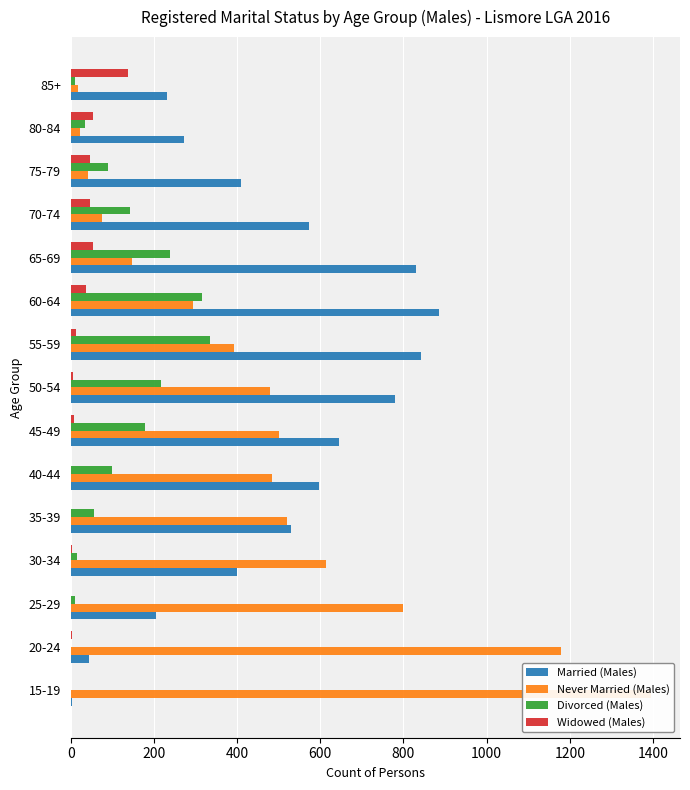

What is the approximate value of Never Married (Males) at 30-34?

613